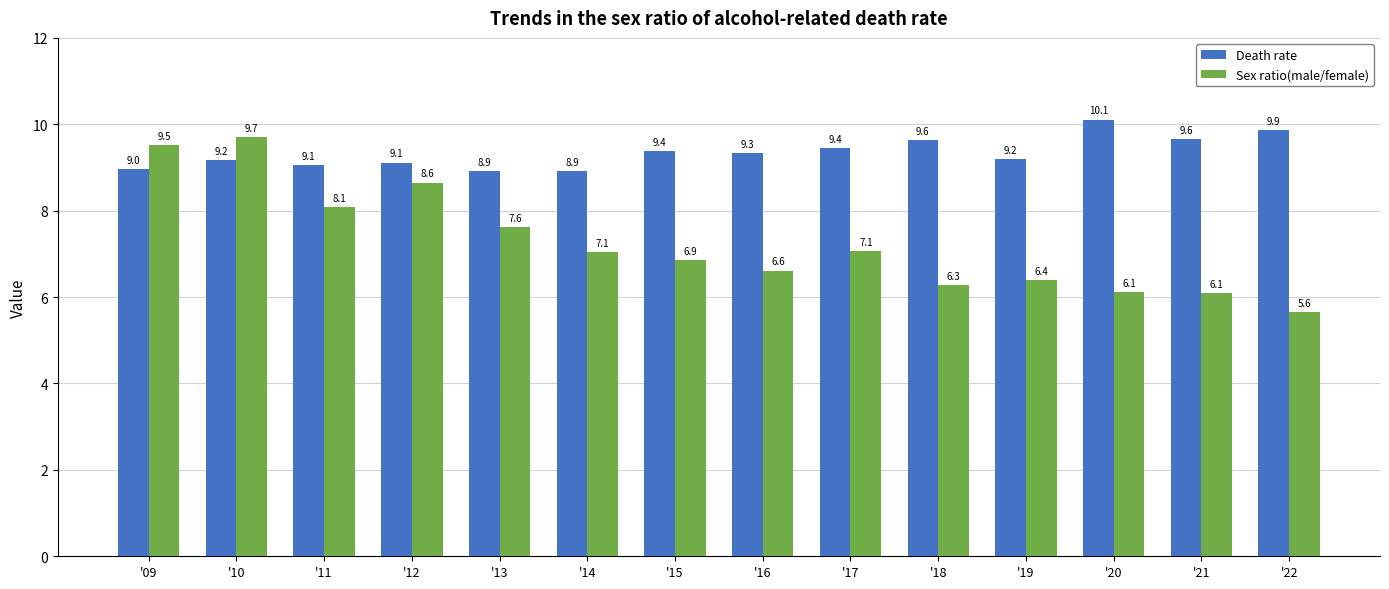

Which series has the largest range (max minus min)?

Sex ratio(male/female)